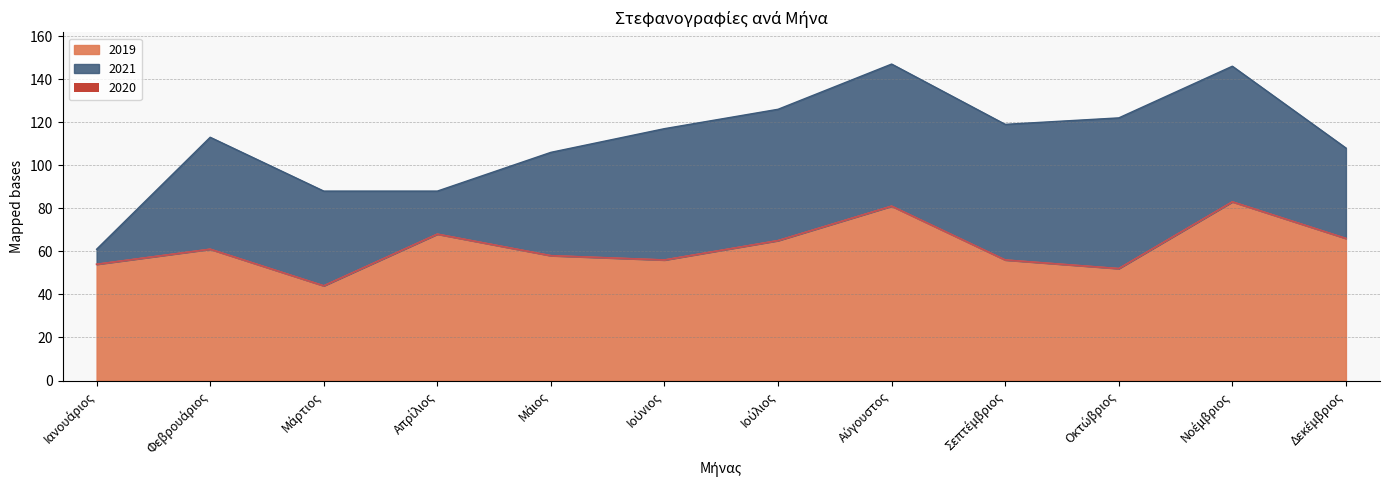

Rank the series by their maximum value, from lowest to highest.

2020, 2019, 2021